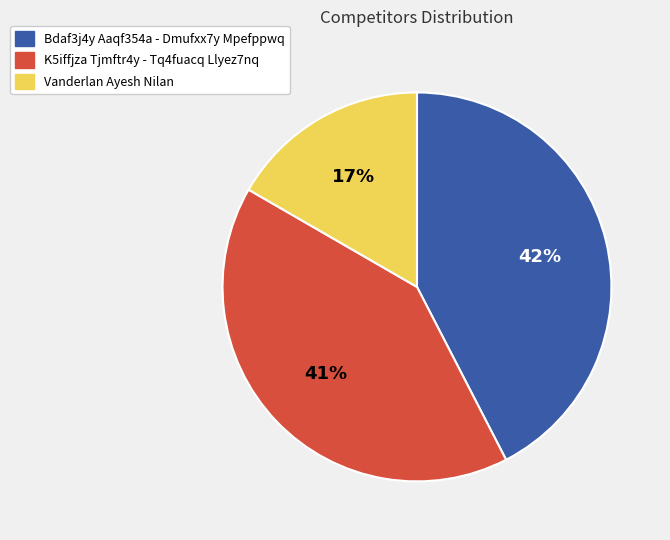

Does Bdaf3j4y Aaqf354a - Dmufxx7y Mpefppwq represent more than half of the total?

No